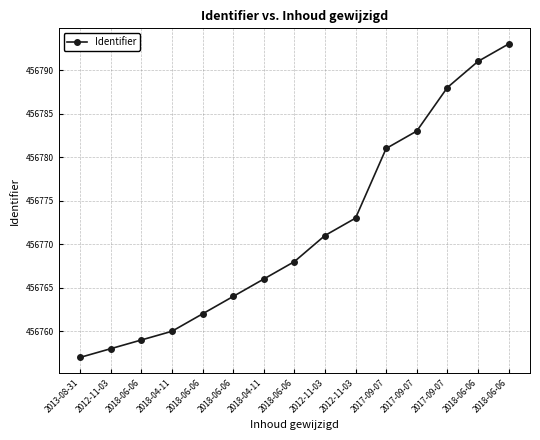

How many categories are shown in the chart?

15